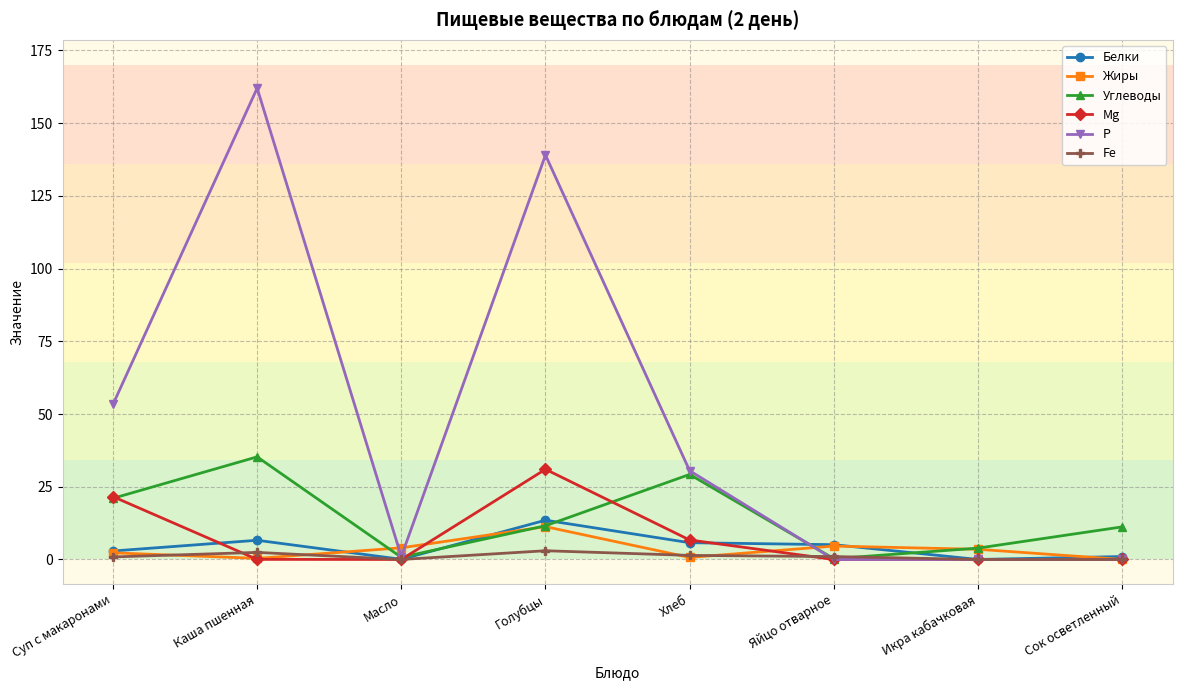

Is the value of Mg at Сок осветленный greater than the value of Углеводы at Суп с макаронами?

No